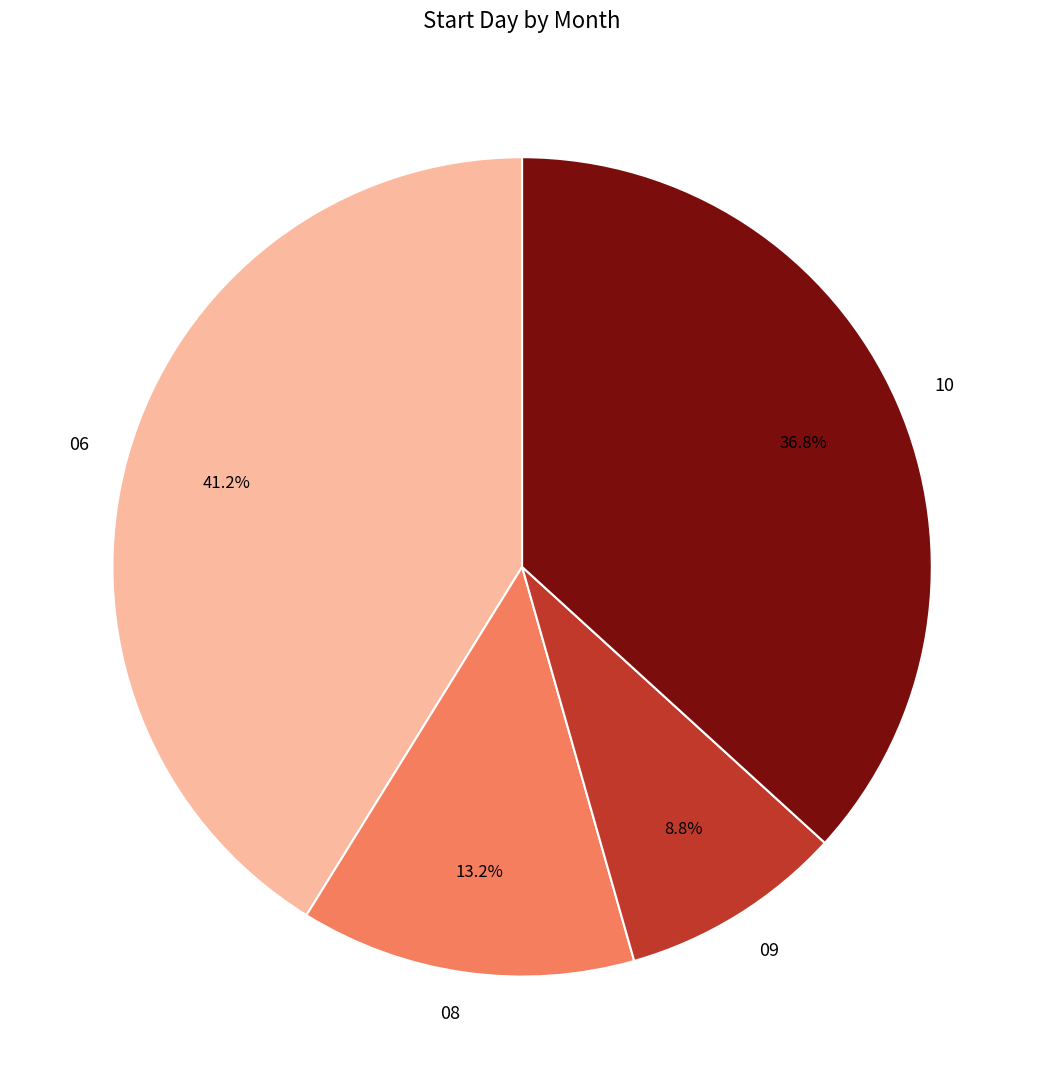

Which category has the smallest portion of the pie?

09